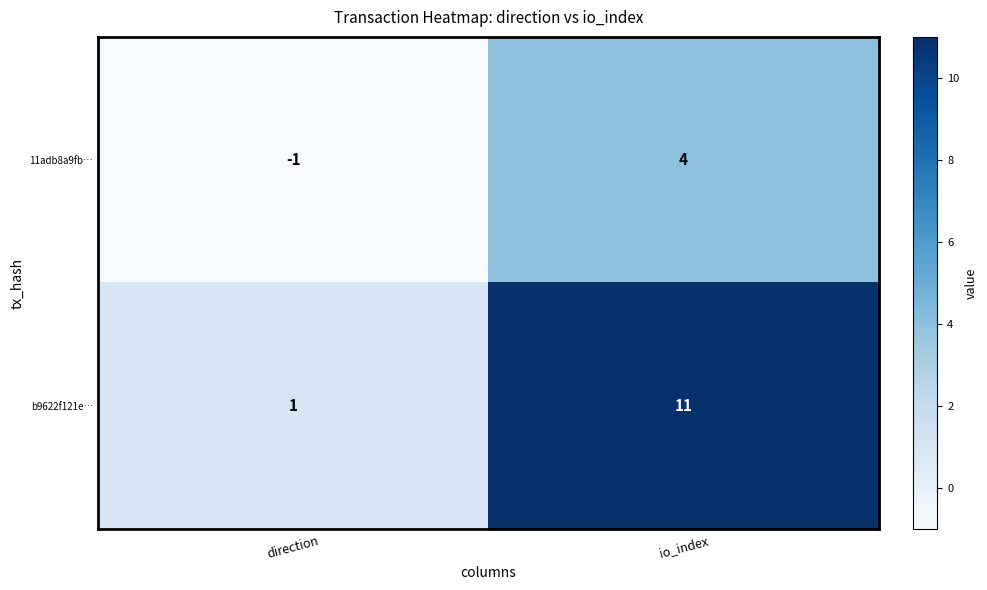

Reading right to left, what are all the values shown in this chart?

11adb8a9fb…: io_index=4	direction=-1
b9622f121e…: io_index=11	direction=1